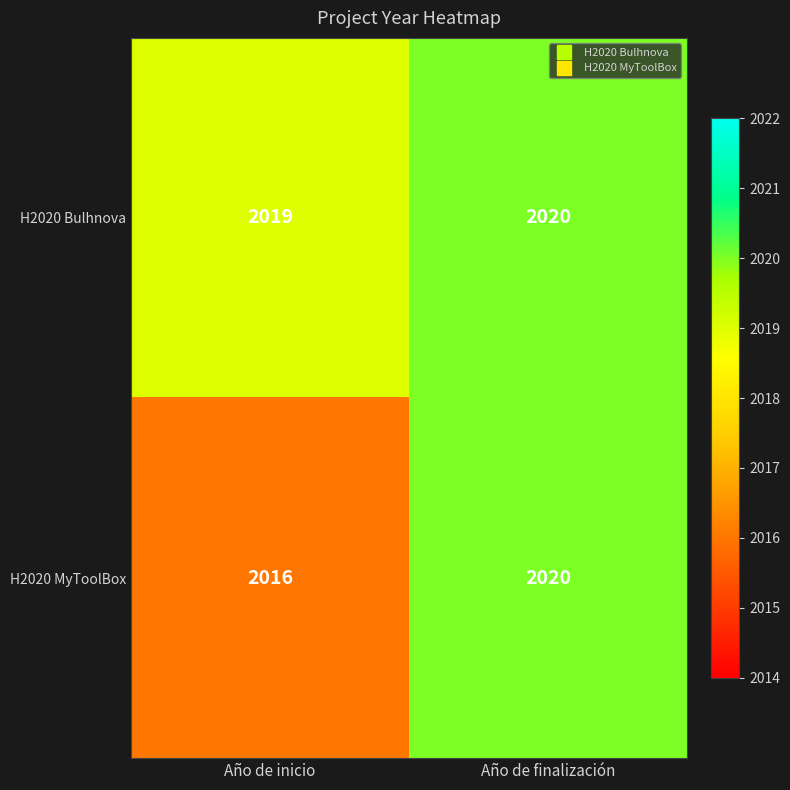

Between Año de inicio and Año de finalización, which series saw the biggest shift?

H2020 MyToolBox